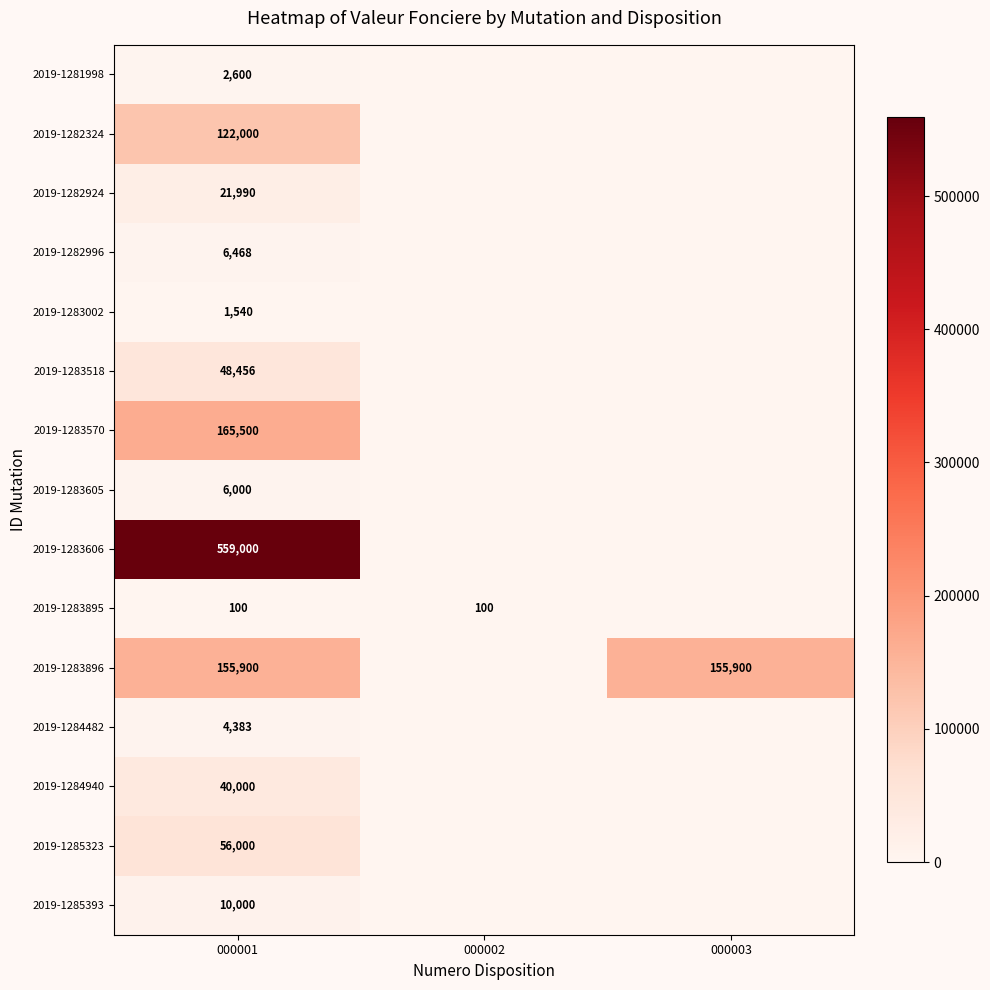

At which category is the sum across all series the highest?

000001